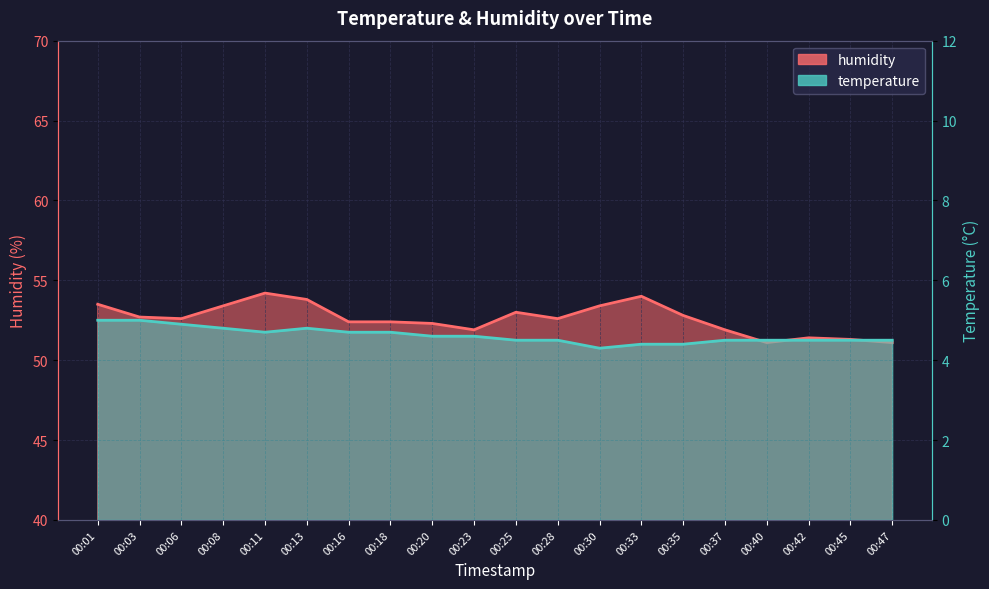

Reading right to left, extract all data points from this chart.

temperature: 00:47=4.5	00:45=4.5	00:42=4.5	00:40=4.5	00:37=4.5	00:35=4.4	00:33=4.4	00:30=4.3	00:28=4.5	00:25=4.5	00:23=4.6	00:20=4.6	00:18=4.7	00:16=4.7	00:13=4.8	00:11=4.7	00:08=4.8	00:06=4.9	00:03=5.0	00:01=5.0
humidity: 00:47=51.1	00:45=51.3	00:42=51.4	00:40=51.1	00:37=51.9	00:35=52.8	00:33=54.0	00:30=53.4	00:28=52.6	00:25=53.0	00:23=51.9	00:20=52.3	00:18=52.4	00:16=52.4	00:13=53.8	00:11=54.2	00:08=53.4	00:06=52.6	00:03=52.7	00:01=53.5